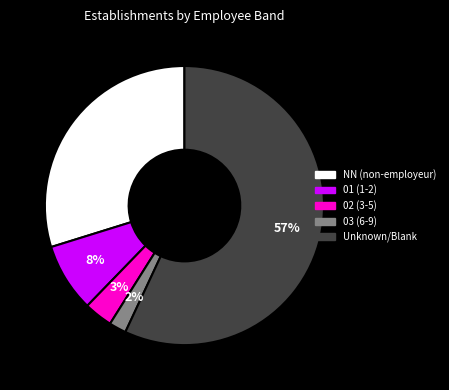

Does any single category account for the majority?

Yes